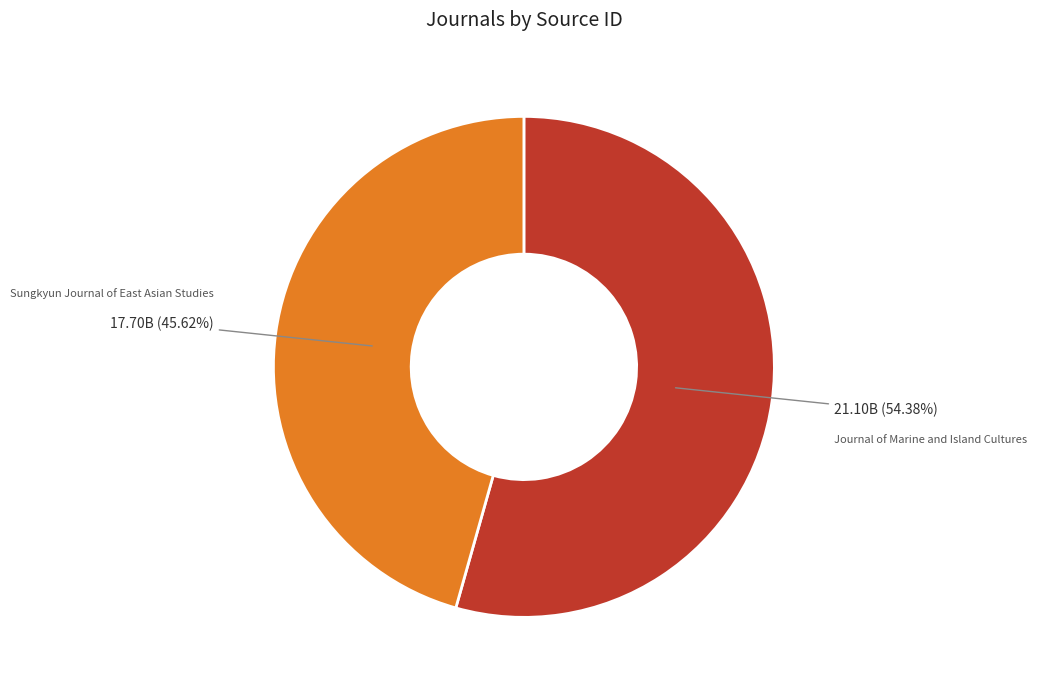

Does Sungkyun Journal of East Asian Studies represent more than half of the total?

No